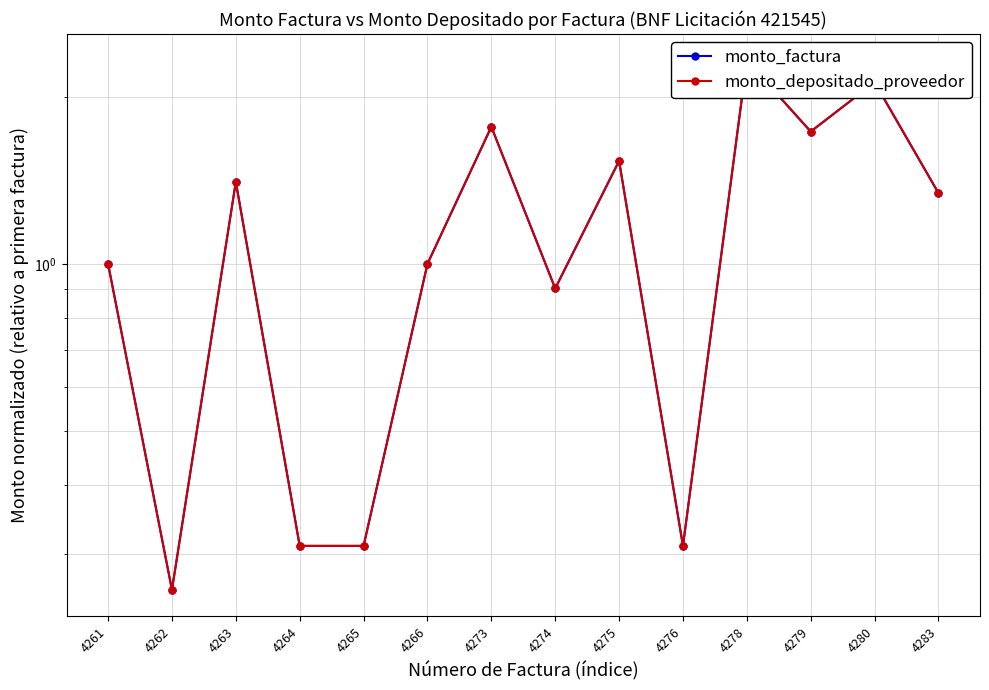

At how many categories does at least one series exceed 1?

7